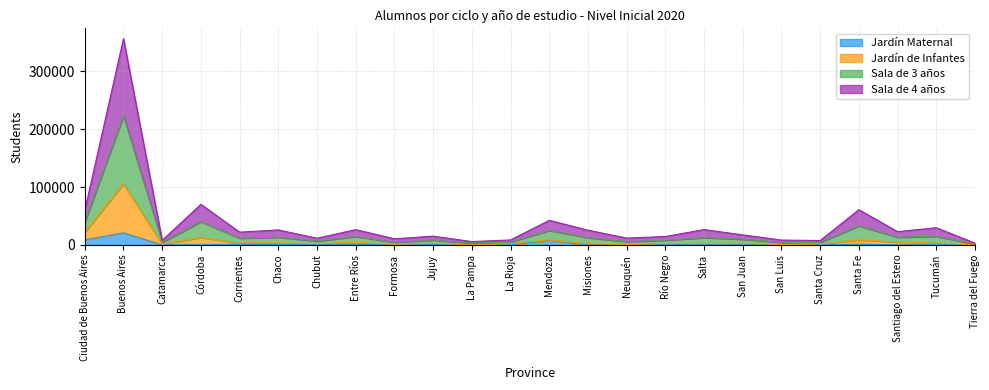

At which label does Jardín Maternal reach its peak?

Buenos Aires